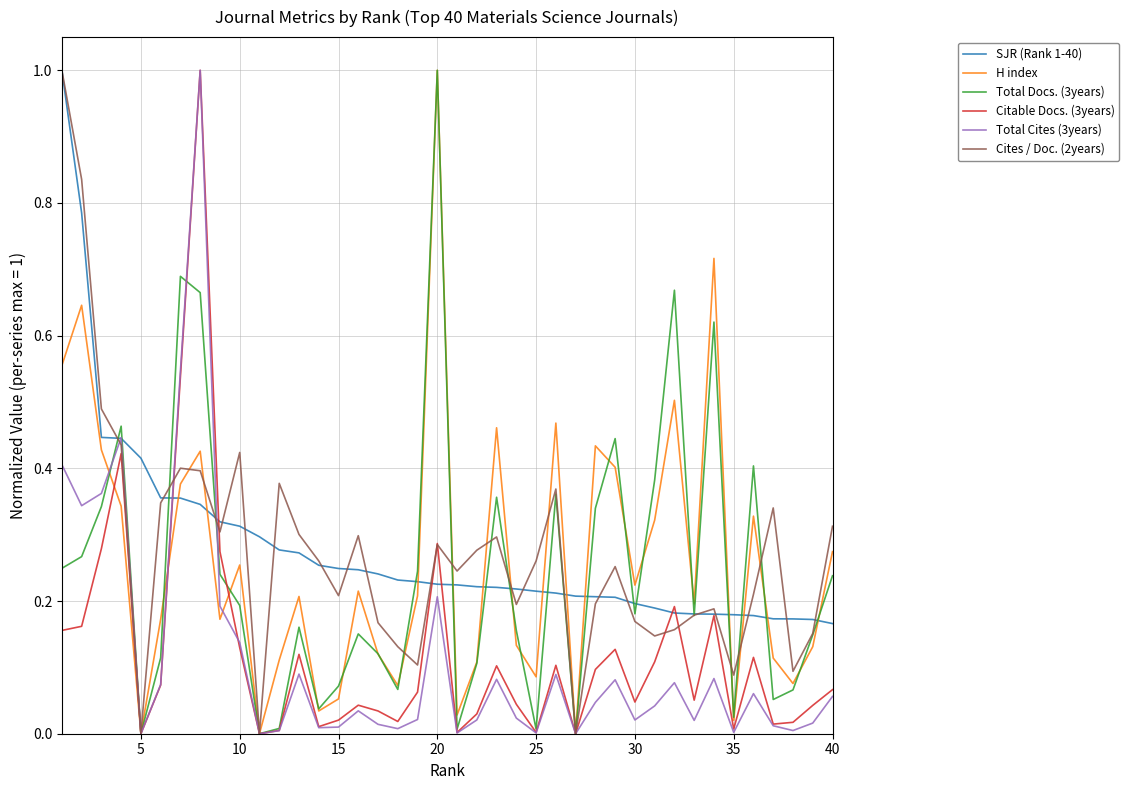

What is the greatest value displayed?

1.0